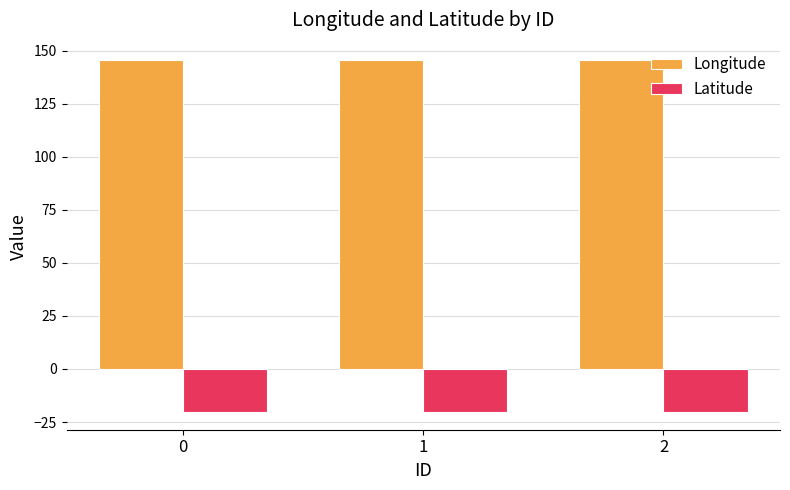

Reading left to right, transcribe all the data shown in this chart.

Longitude: 0=145.4	1=145.4	2=145.4
Latitude: 0=-20.3	1=-20.3	2=-20.3